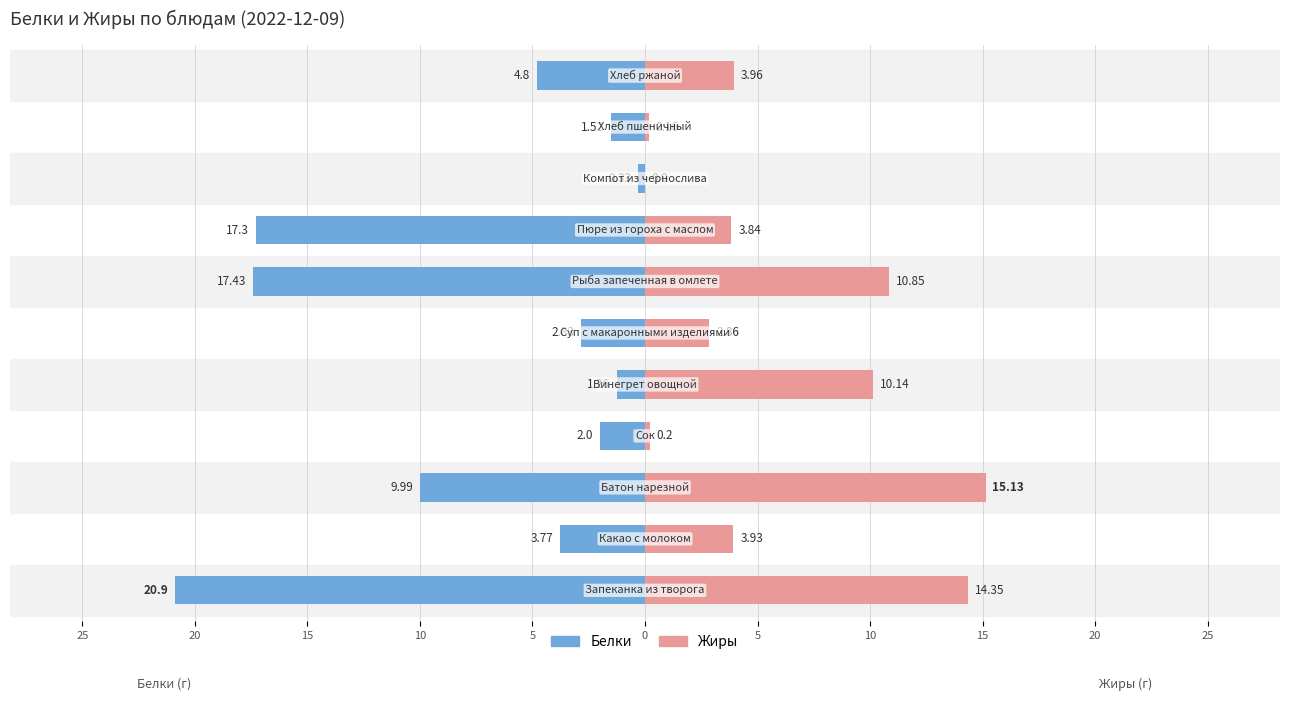

Reading left to right, list all the values displayed in this chart.

Белки: -20.9	-3.8	-10.0	-2.0	-1.3	-2.8	-17.4	-17.3	-0.3	-1.5	-4.8
Жиры: 14.3	3.9	15.1	0.2	10.1	2.9	10.8	3.8	0.0	0.2	4.0